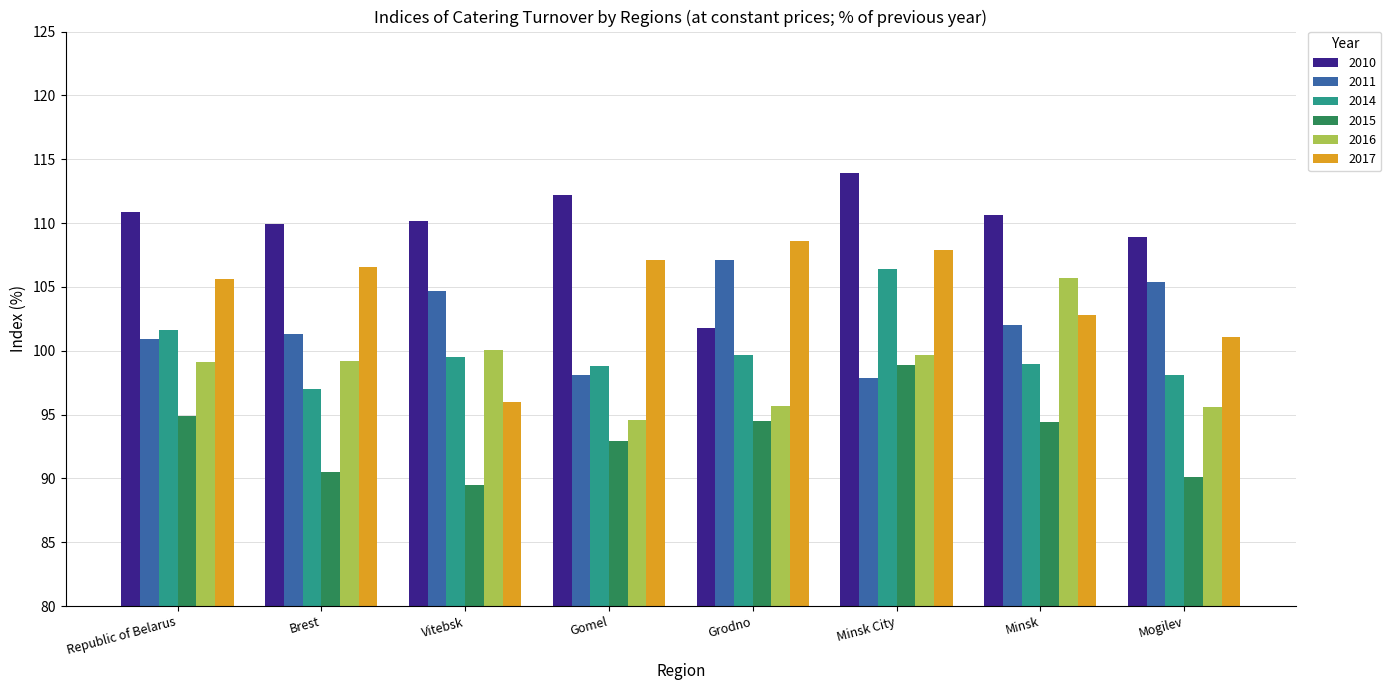

Which series has the largest total across all categories?

2010